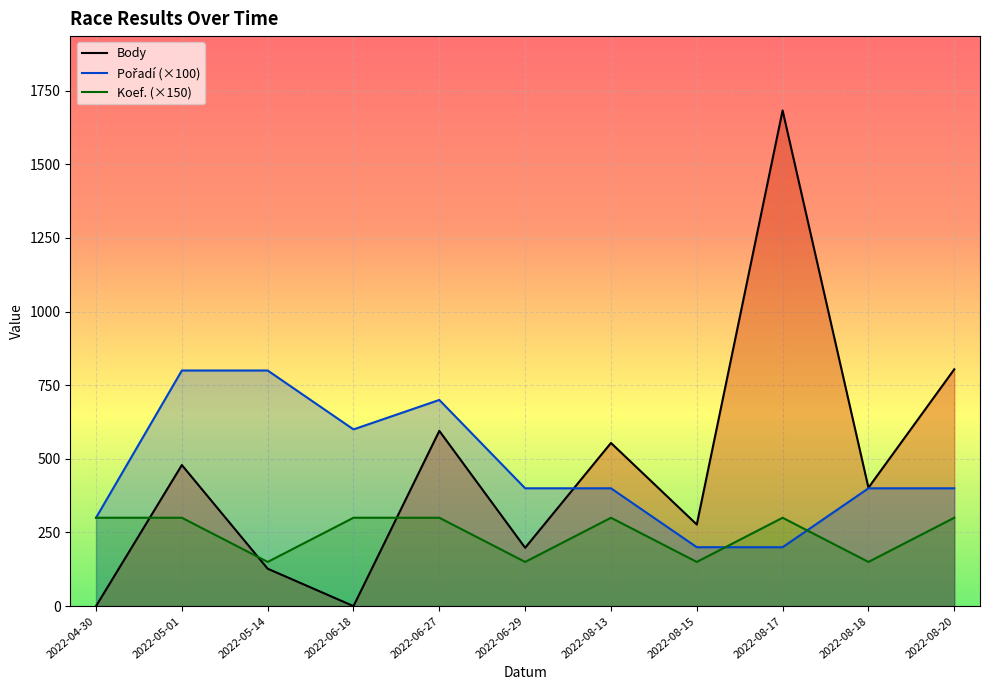

How many Pořadí (×100) values are between 300 and 700?

7